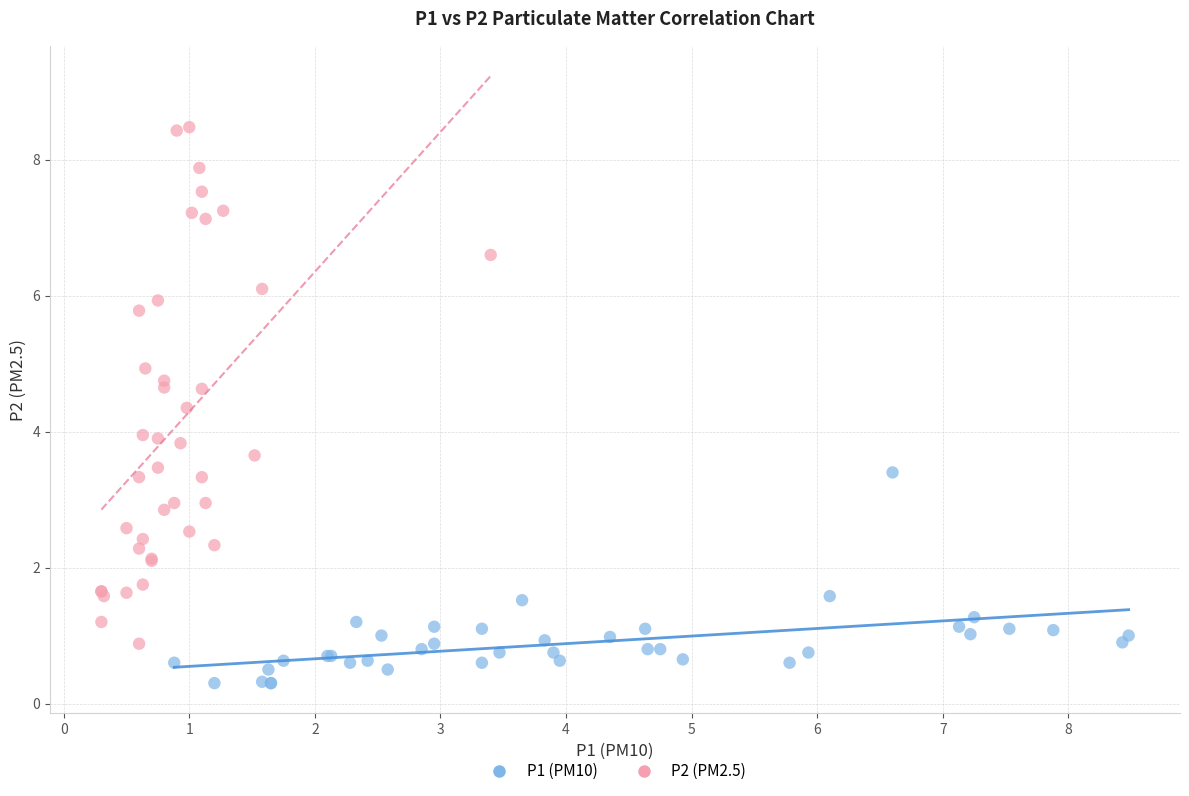

Which series reaches the maximum Y coordinate?

P2 (PM2.5)